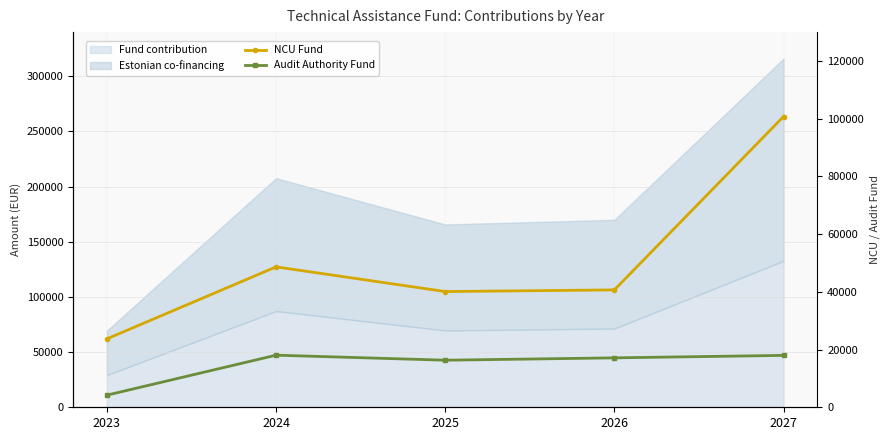

How many interior local peaks does the NCU Fund series have?

1